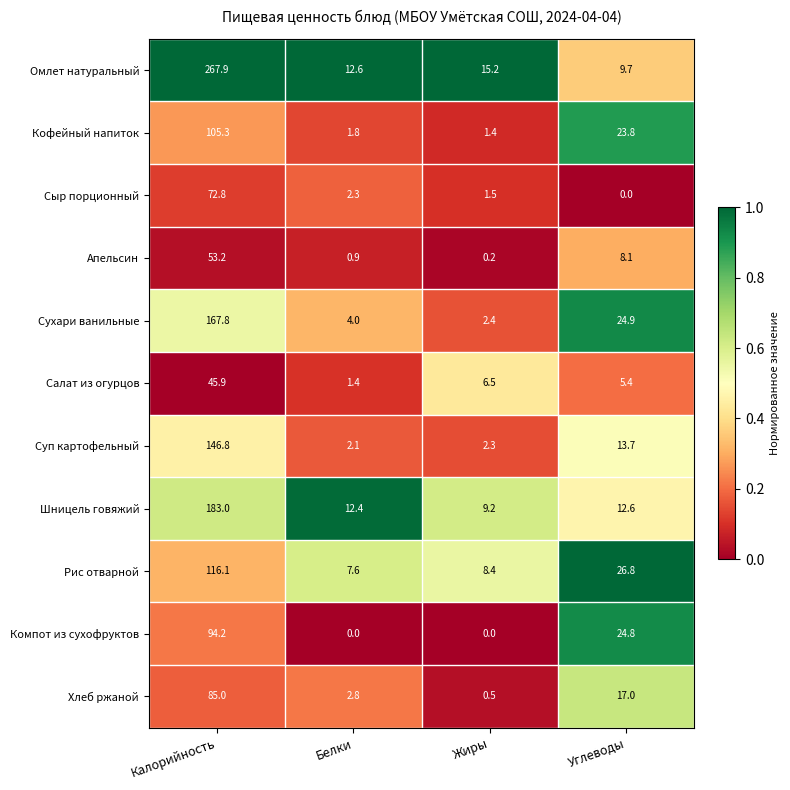

Is the value of Сухари ванильные at Белки greater than the value of Апельсин at Углеводы?

No